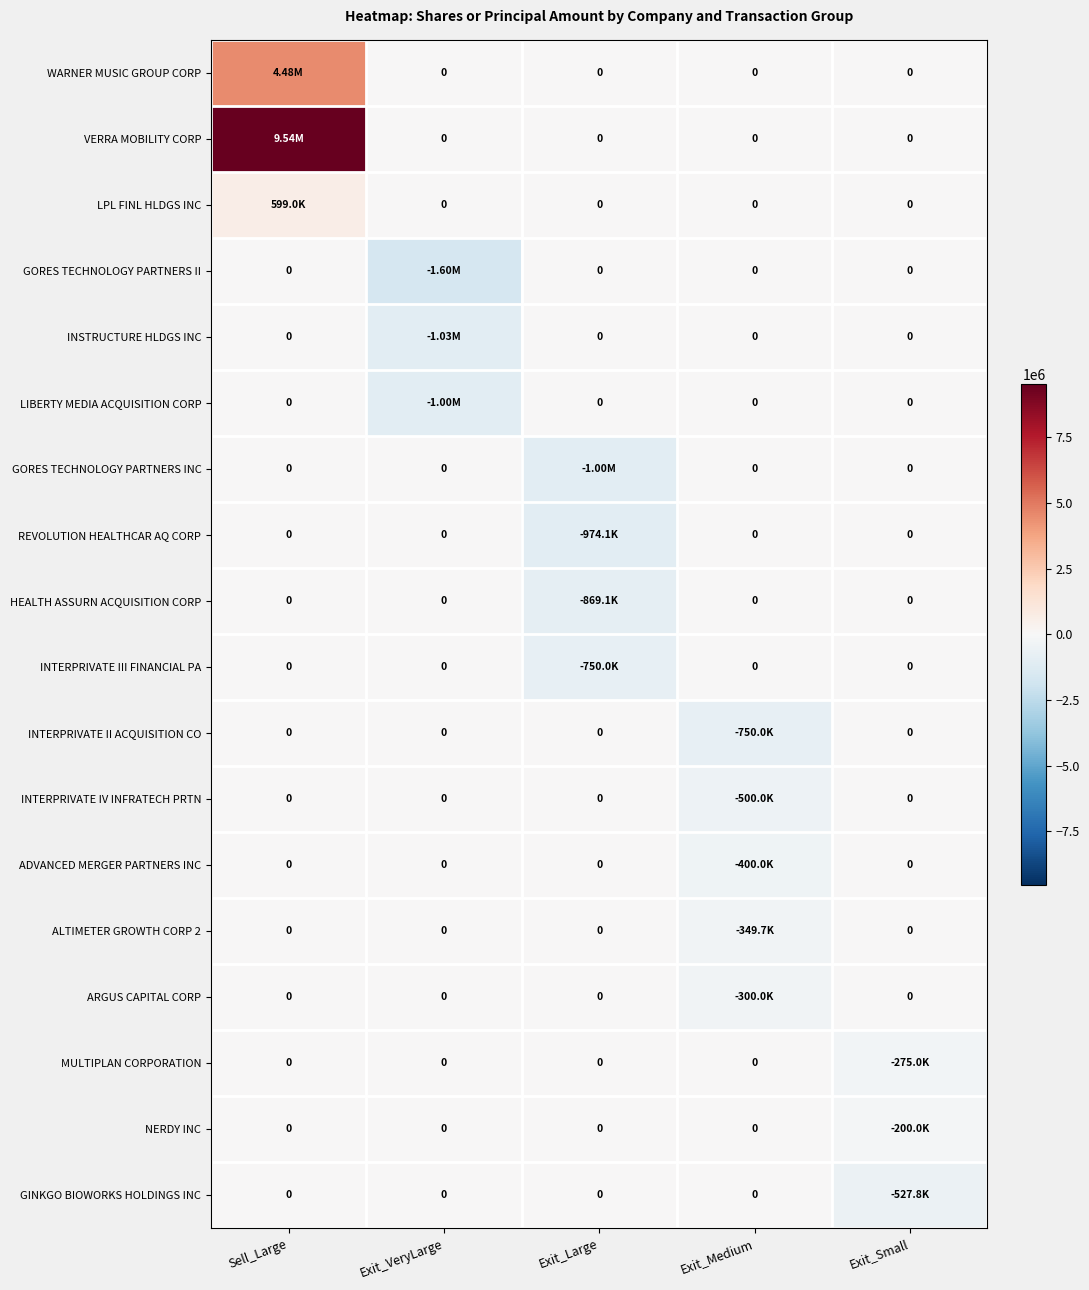

At Sell_Large, list the series in order from smallest to largest.

GORES TECHNOLOGY PARTNERS II, INSTRUCTURE HLDGS INC, LIBERTY MEDIA ACQUISITION CORP, GORES TECHNOLOGY PARTNERS INC, REVOLUTION HEALTHCAR AQ CORP, HEALTH ASSURN ACQUISITION CORP, INTERPRIVATE III FINANCIAL PA, INTERPRIVATE II ACQUISITION CO, INTERPRIVATE IV INFRATECH PRTN, ADVANCED MERGER PARTNERS INC, ALTIMETER GROWTH CORP 2, ARGUS CAPITAL CORP, MULTIPLAN CORPORATION, NERDY INC, GINKGO BIOWORKS HOLDINGS INC, LPL FINL HLDGS INC, WARNER MUSIC GROUP CORP, VERRA MOBILITY CORP